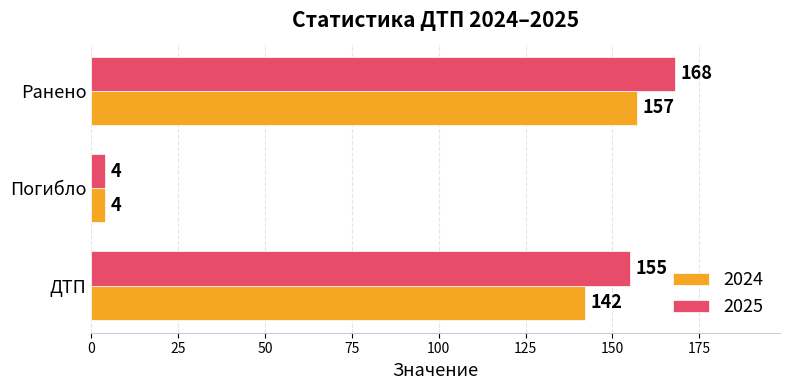

At how many categories does at least one series exceed 60?

2